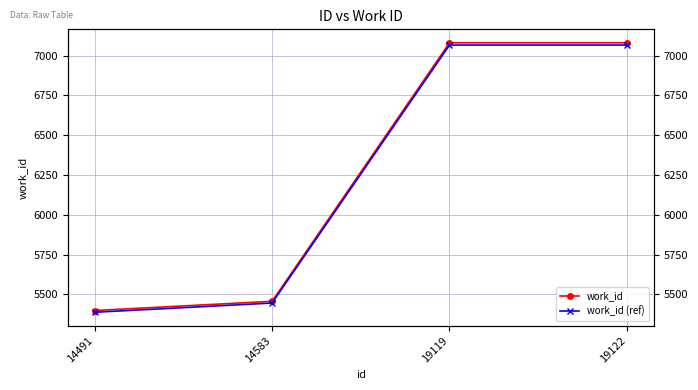

Rank the series by their maximum value, from highest to lowest.

work_id, work_id (ref)